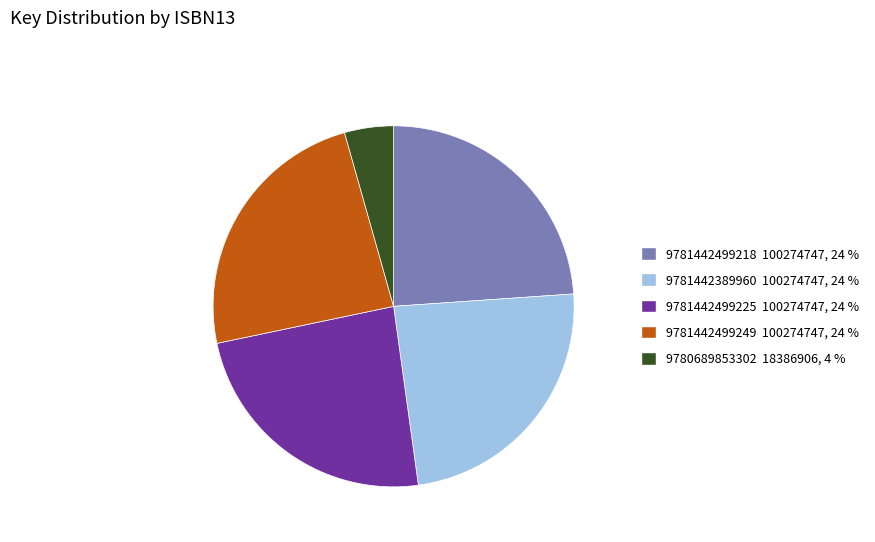

The 9781442499225 slice represents 34% of the pie. True or false?

False